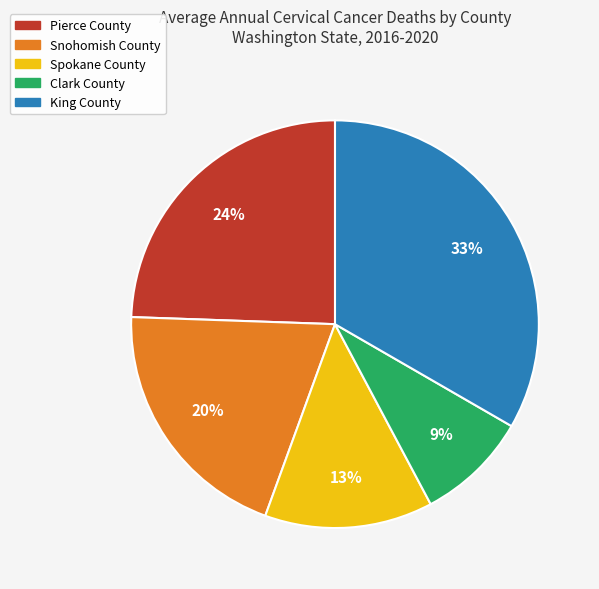

Rank the categories by value from lowest to highest.

Clark County, Spokane County, Snohomish County, Pierce County, King County